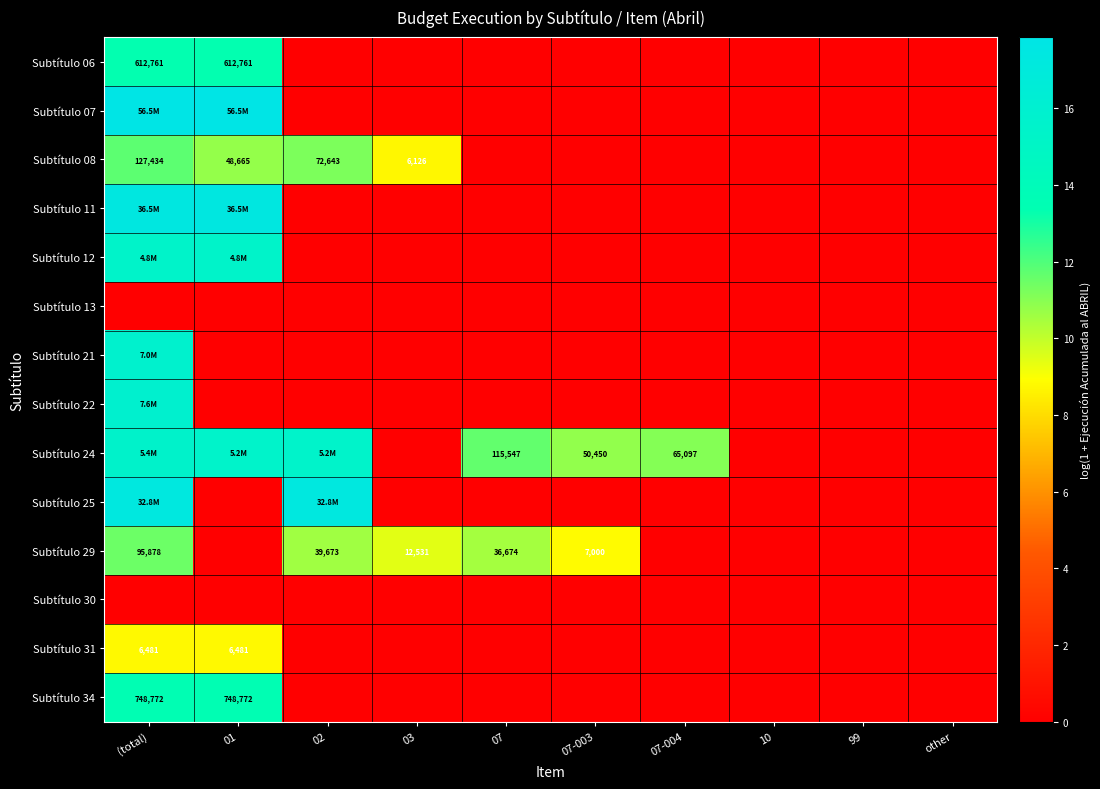

The Subtítulo 29 series shows 3.0 at 07. True or false?

False